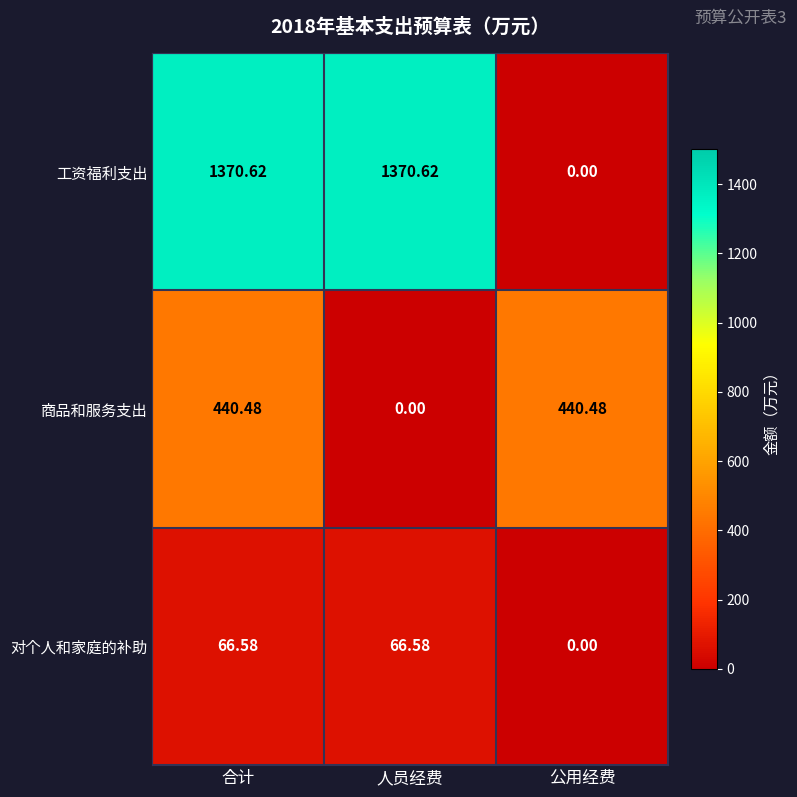

Which series changed the most between 合计 and 人员经费?

商品和服务支出